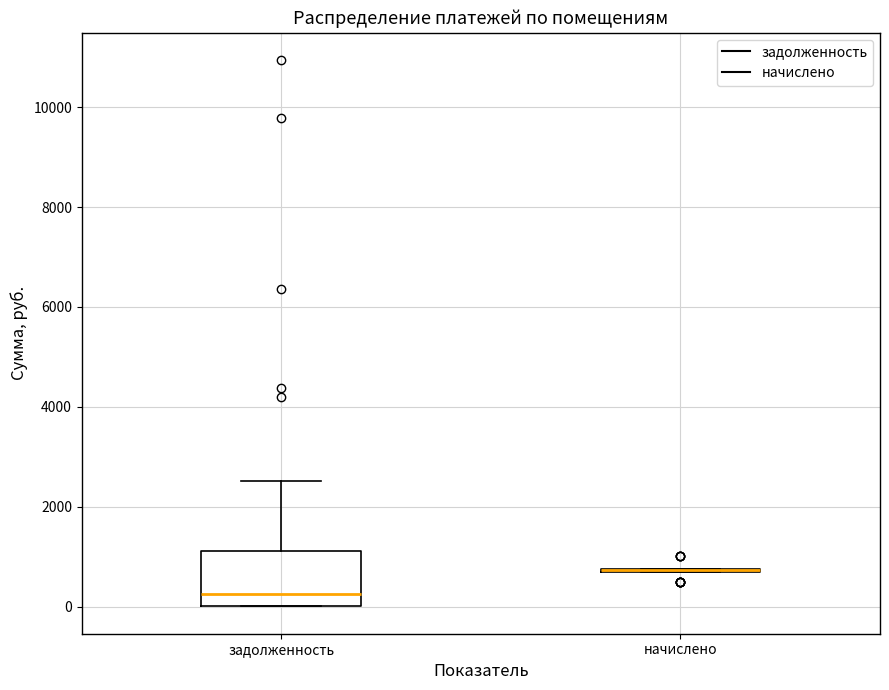

Reading left to right, read every box against the y-axis: the position of its median line, the range the box covers, and the ends of its whiskers. The values are not printed on the chart, so give them approximately, as read against the axis.

задолженность: median 200, box 0 to 1200, whiskers 0 to 2600
начислено: box collapsed to a line at 800, whiskers 800 to 800